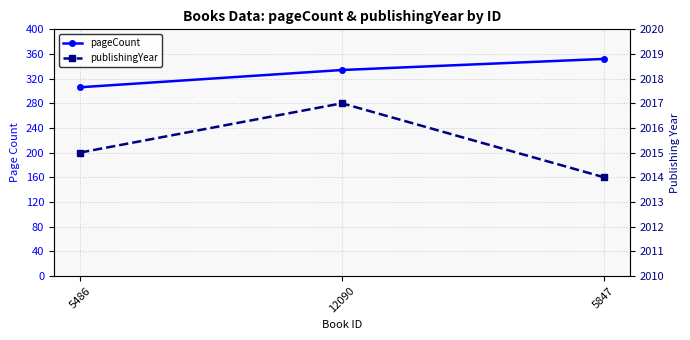

At which category is the sum across all series the highest?

5847